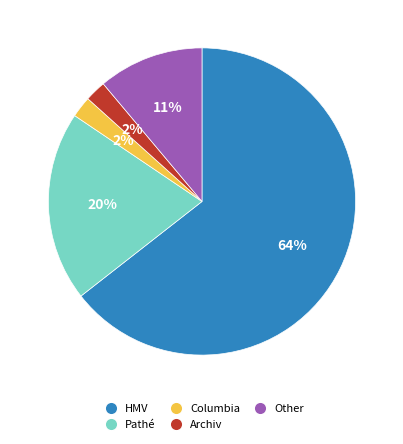

Which category accounts for the majority?

HMV